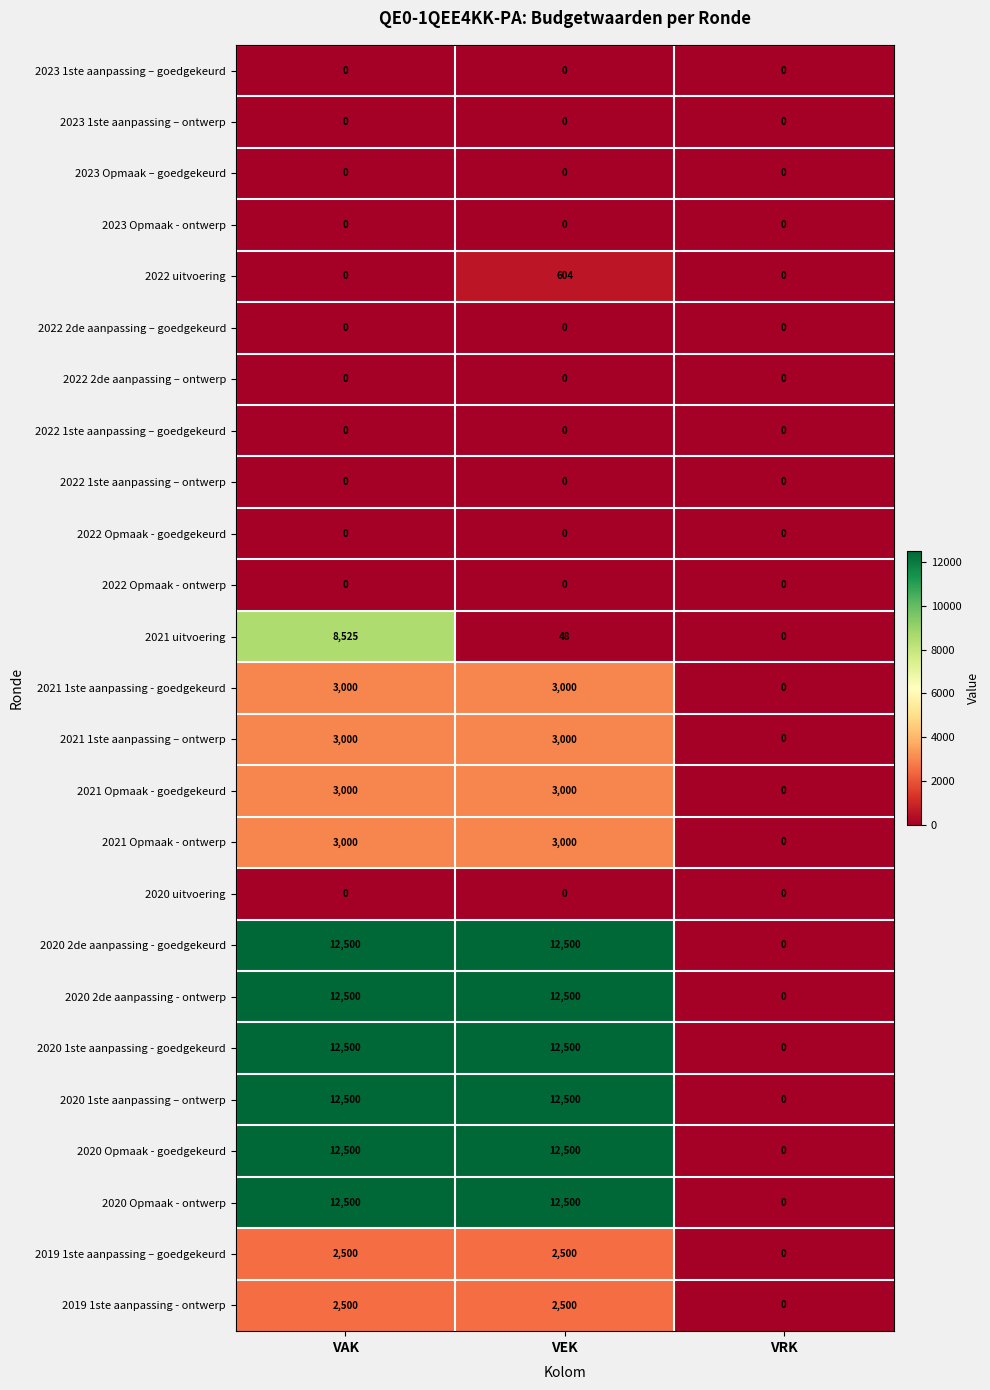

At which category is the sum across all series the highest?

VAK